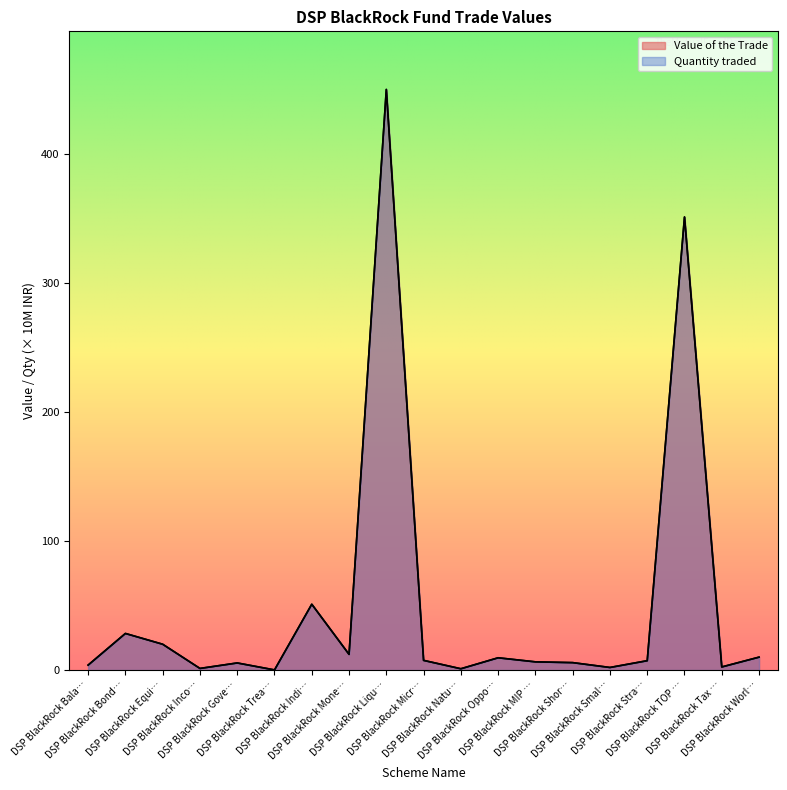

True or false: Quantity traded and Value of the Trade cross at least once.

False